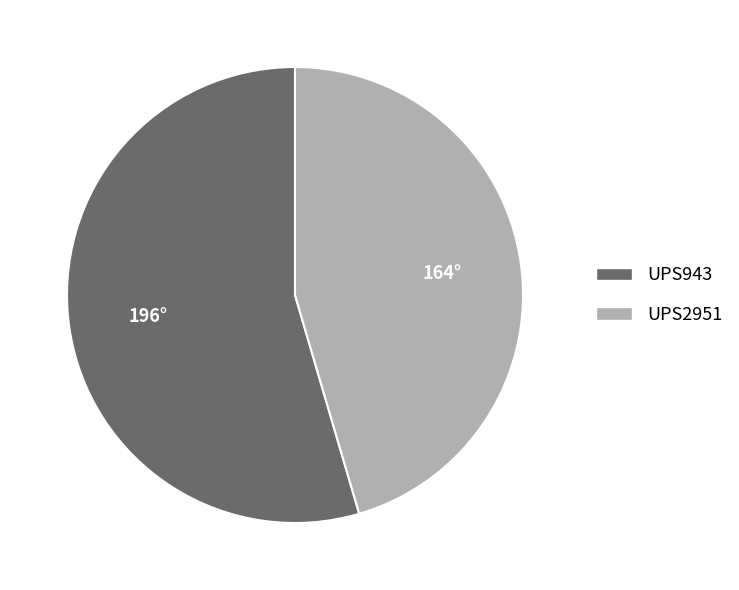

Does UPS2951 represent more than half of the total?

No